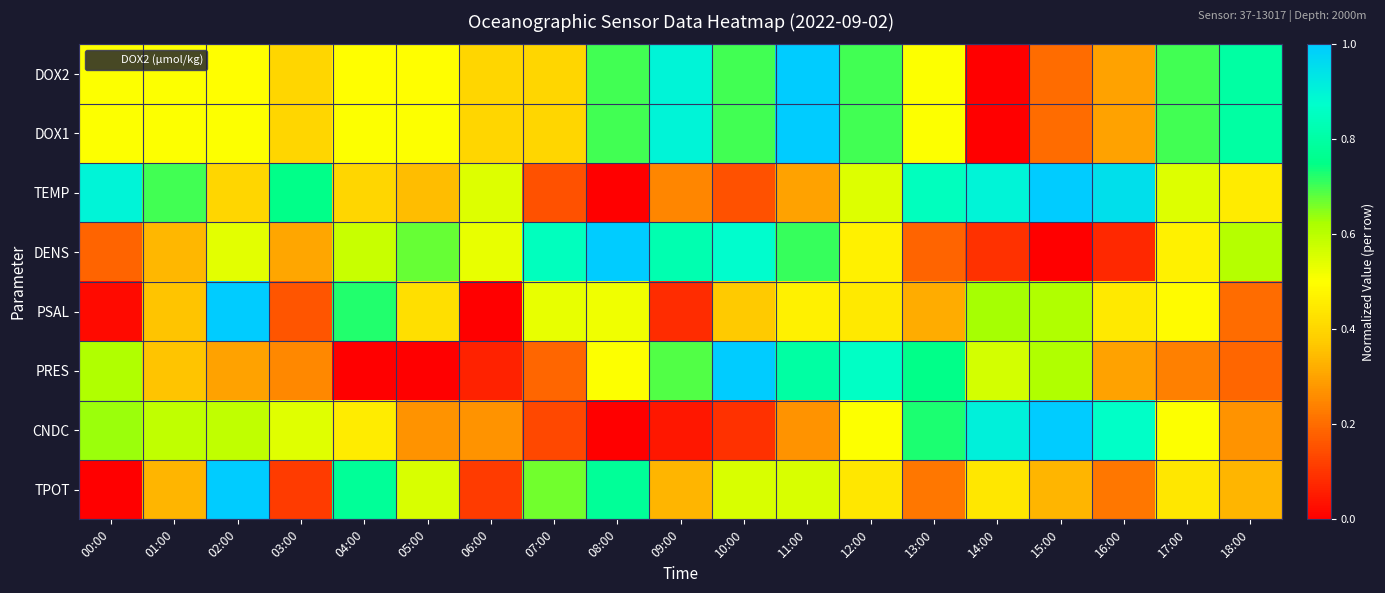

Reading left to right, extract all data points from this chart.

DOX2: 00:00=0.5	01:00=0.5	02:00=0.5	03:00=0.4	04:00=0.5	05:00=0.5	06:00=0.4	07:00=0.4	08:00=0.7	09:00=0.9	10:00=0.7	11:00=1.0	12:00=0.7	13:00=0.5	14:00=0.0	15:00=0.2	16:00=0.3	17:00=0.7	18:00=0.8
DOX1: 00:00=0.5	01:00=0.5	02:00=0.5	03:00=0.4	04:00=0.5	05:00=0.5	06:00=0.4	07:00=0.4	08:00=0.7	09:00=0.9	10:00=0.7	11:00=1.0	12:00=0.7	13:00=0.5	14:00=0.0	15:00=0.2	16:00=0.3	17:00=0.7	18:00=0.8
TEMP: 00:00=0.9	01:00=0.7	02:00=0.4	03:00=0.8	04:00=0.4	05:00=0.4	06:00=0.5	07:00=0.1	08:00=0.0	09:00=0.2	10:00=0.1	11:00=0.3	12:00=0.5	13:00=0.9	14:00=0.9	15:00=1.0	16:00=1.0	17:00=0.5	18:00=0.5
DENS: 00:00=0.2	01:00=0.3	02:00=0.5	03:00=0.3	04:00=0.6	05:00=0.7	06:00=0.5	07:00=0.9	08:00=1.0	09:00=0.8	10:00=0.9	11:00=0.7	12:00=0.5	13:00=0.2	14:00=0.1	15:00=0.0	16:00=0.1	17:00=0.5	18:00=0.6
PSAL: 00:00=0.0	01:00=0.4	02:00=1.0	03:00=0.2	04:00=0.7	05:00=0.4	06:00=0.0	07:00=0.5	08:00=0.5	09:00=0.1	10:00=0.4	11:00=0.5	12:00=0.4	13:00=0.3	14:00=0.6	15:00=0.6	16:00=0.4	17:00=0.5	18:00=0.2
PRES: 00:00=0.6	01:00=0.4	02:00=0.3	03:00=0.3	04:00=0.0	05:00=0.0	06:00=0.1	07:00=0.2	08:00=0.5	09:00=0.7	10:00=1.0	11:00=0.8	12:00=0.9	13:00=0.8	14:00=0.6	15:00=0.6	16:00=0.3	17:00=0.2	18:00=0.2
CNDC: 00:00=0.6	01:00=0.6	02:00=0.6	03:00=0.5	04:00=0.5	05:00=0.3	06:00=0.3	07:00=0.1	08:00=0.0	09:00=0.0	10:00=0.1	11:00=0.3	12:00=0.5	13:00=0.7	14:00=0.9	15:00=1.0	16:00=0.9	17:00=0.5	18:00=0.3
TPOT: 00:00=0.0	01:00=0.3	02:00=1.0	03:00=0.1	04:00=0.8	05:00=0.6	06:00=0.1	07:00=0.7	08:00=0.8	09:00=0.3	10:00=0.6	11:00=0.6	12:00=0.4	13:00=0.2	14:00=0.4	15:00=0.3	16:00=0.2	17:00=0.4	18:00=0.3